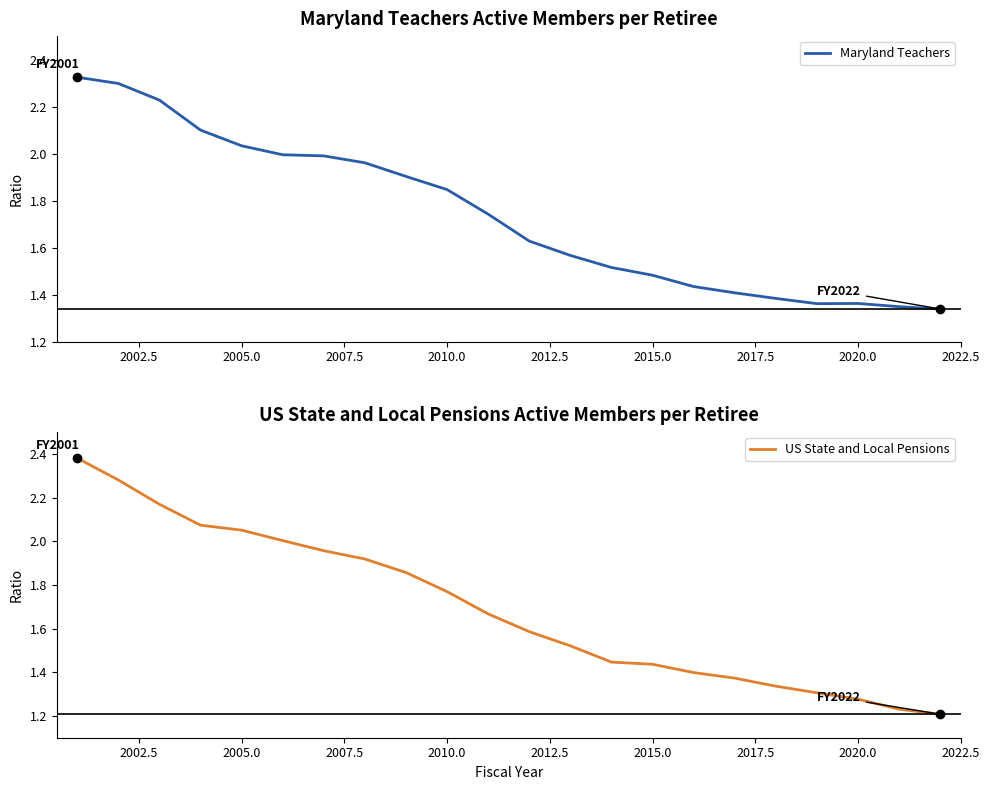

The Maryland Teachers series shows 0.7 at 2015.0. True or false?

False